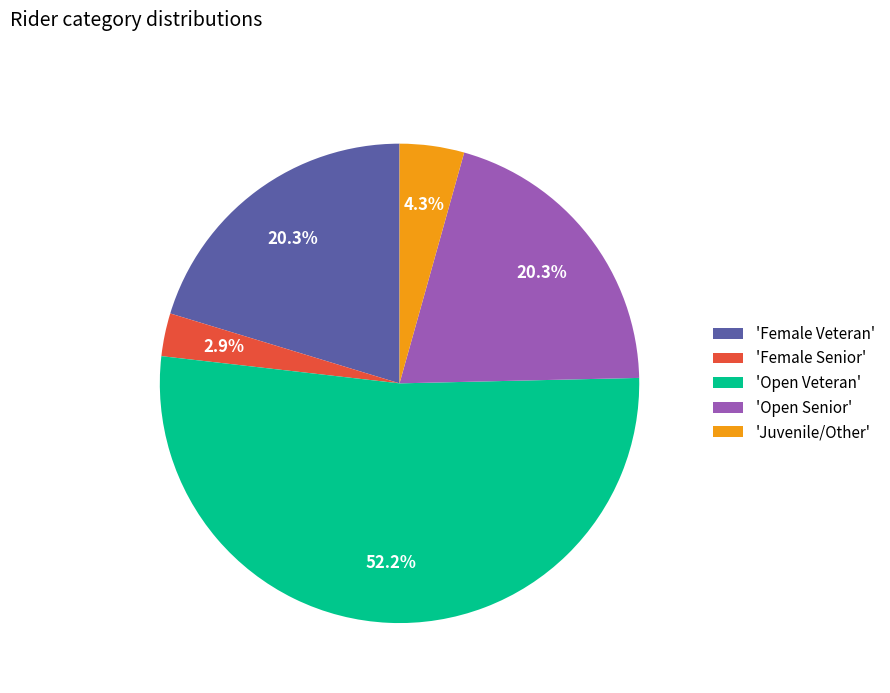

What is the ratio of the value at 'Female Veteran' to the value at 'Open Veteran'?

0.4